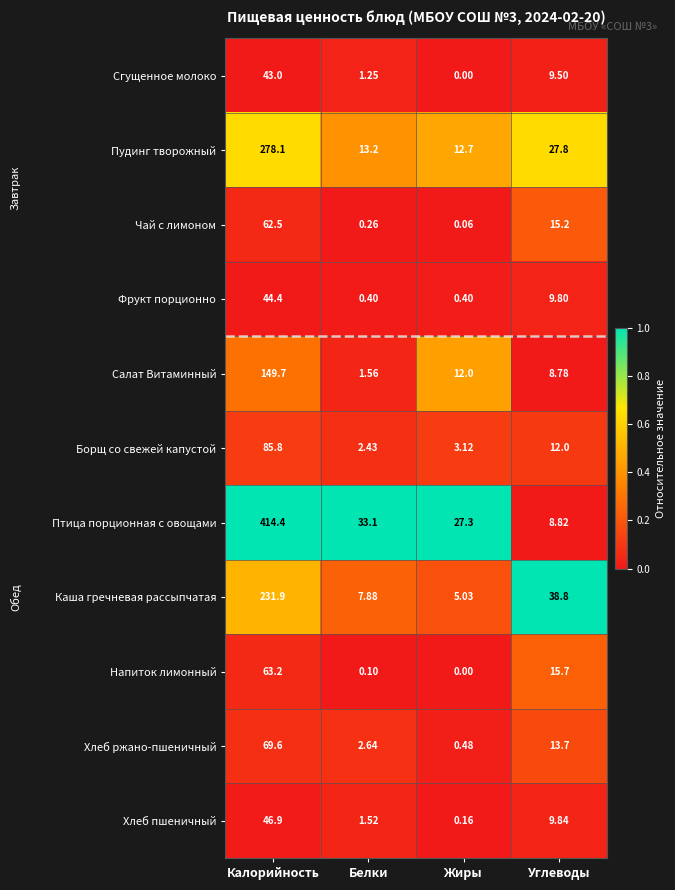

Is the value of Птица порционная с овощами at Жиры greater than the value of Салат Витаминный at Углеводы?

Yes